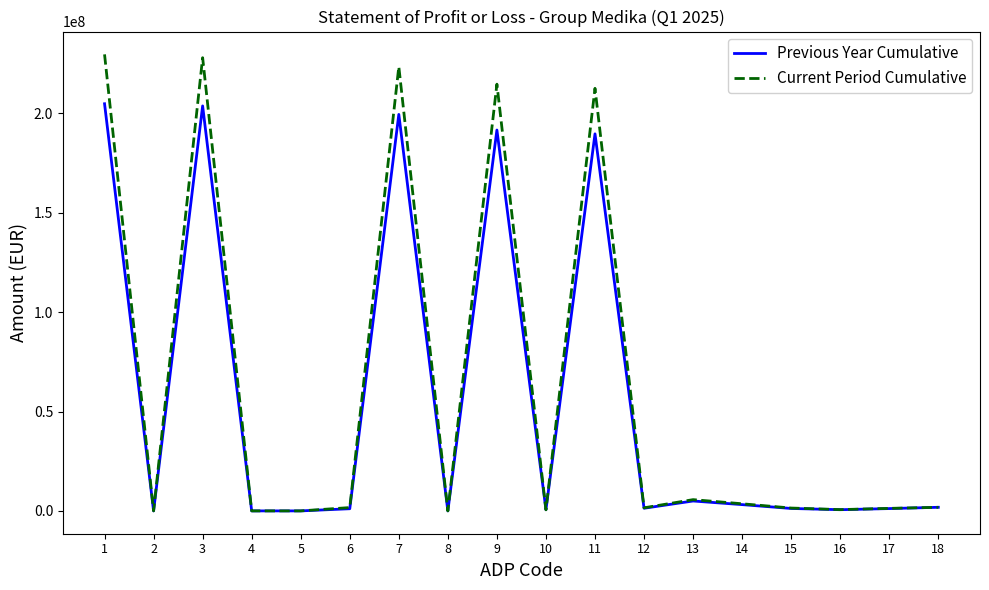

Where does the Current Period Cumulative series first go above 1669378?

1